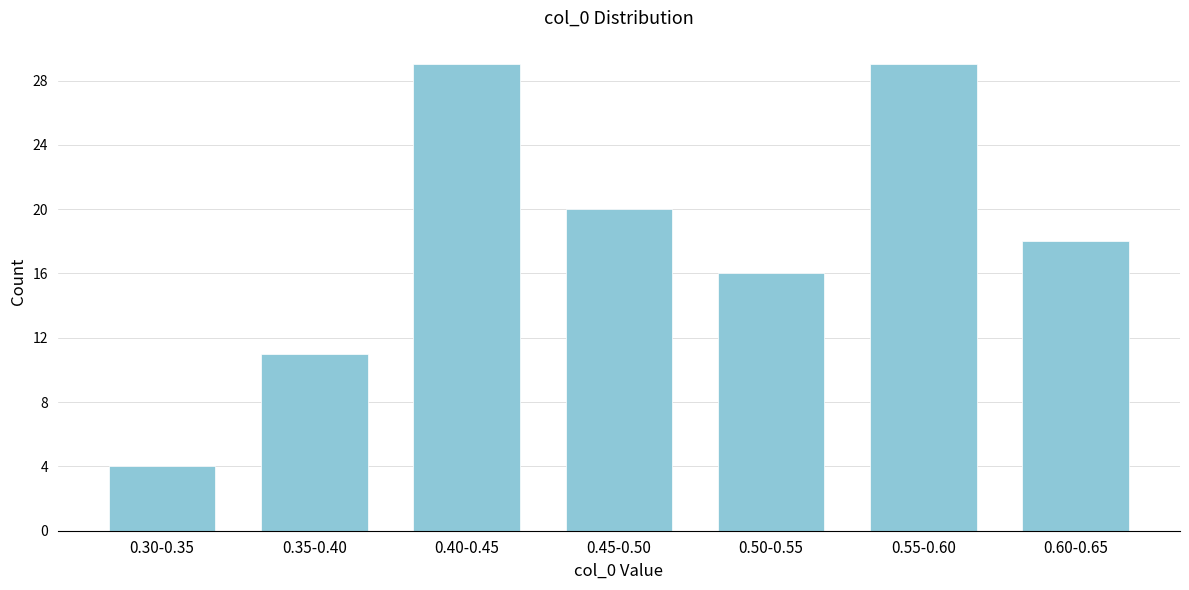

Reading left to right, list all the values displayed in this chart.

0.30-0.35=4	0.35-0.40=11	0.40-0.45=29	0.45-0.50=20	0.50-0.55=16	0.55-0.60=29	0.60-0.65=18